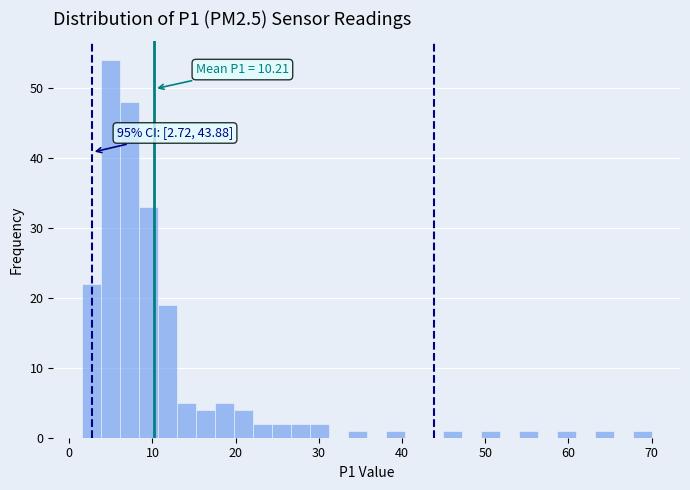

Read against the x-axis, roughly where is the centre of the tallest bar?

5